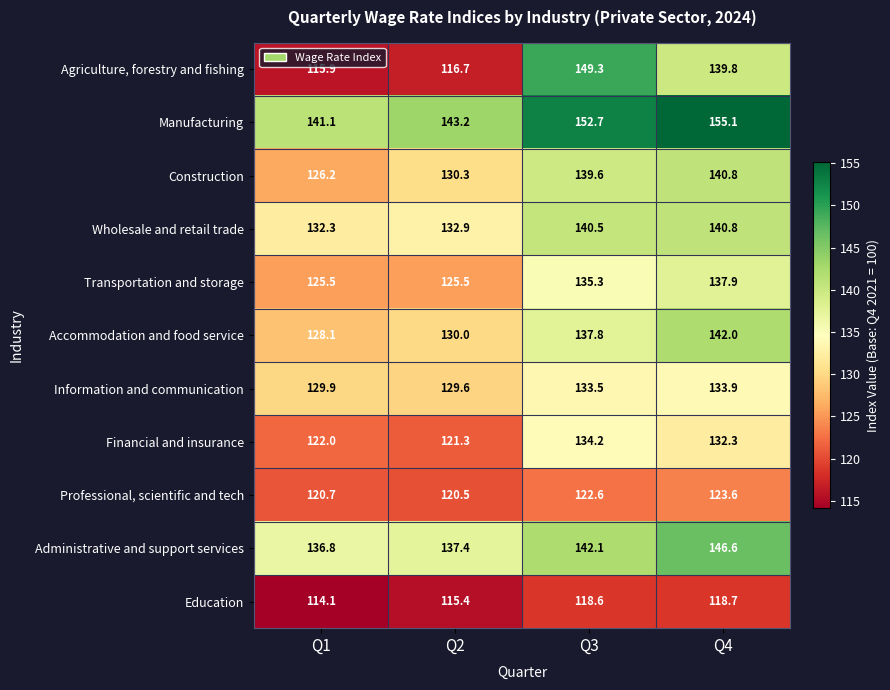

Which series changed the most between Q3 and Q4?

Agriculture, forestry and fishing